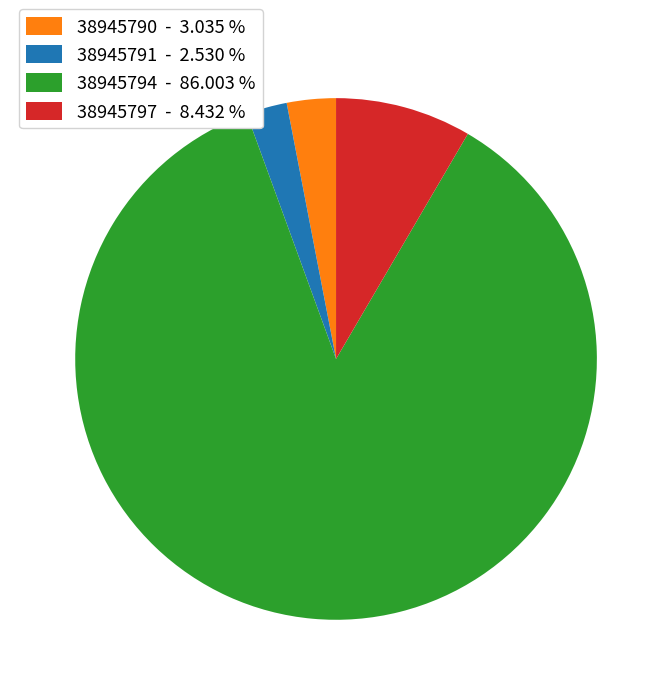

Is 38945794 - 86.003 % the majority of the pie?

Yes